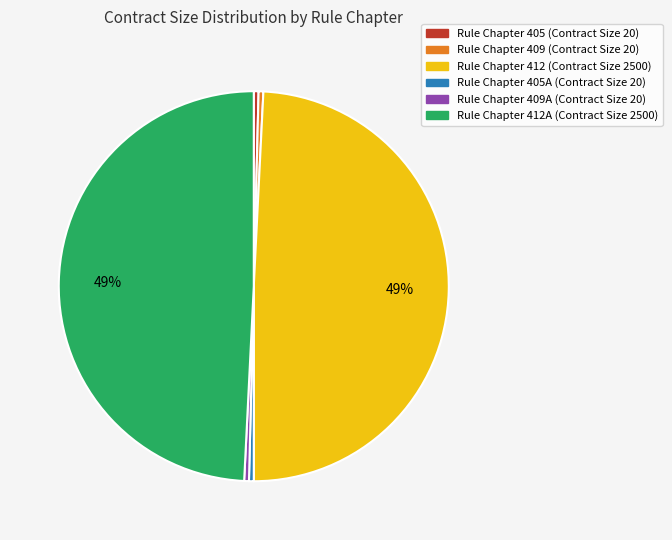

To the nearest percent, what is the average slice percentage?

17%